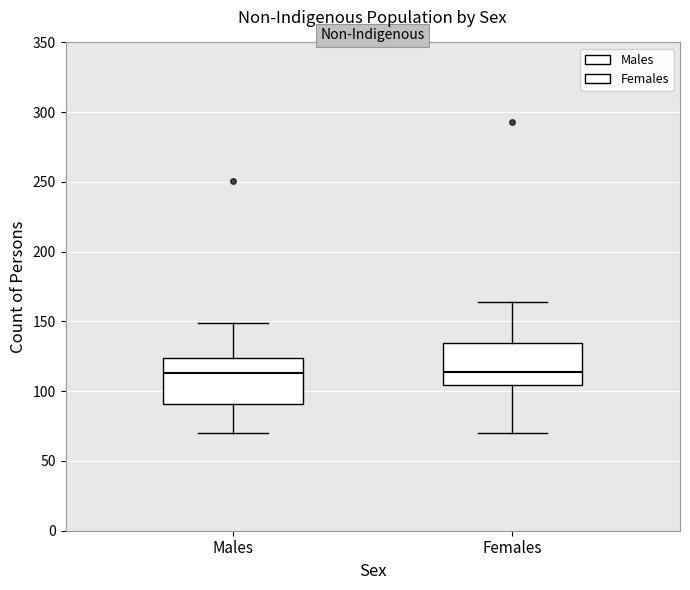

Reading left to right, read every box against the y-axis: the position of its median line, the range the box covers, and the ends of its whiskers. The values are not printed on the chart, so give them approximately, as read against the axis.

Males: median 115, box 90 to 125, whiskers 70 to 150
Females: median 115, box 105 to 135, whiskers 70 to 165